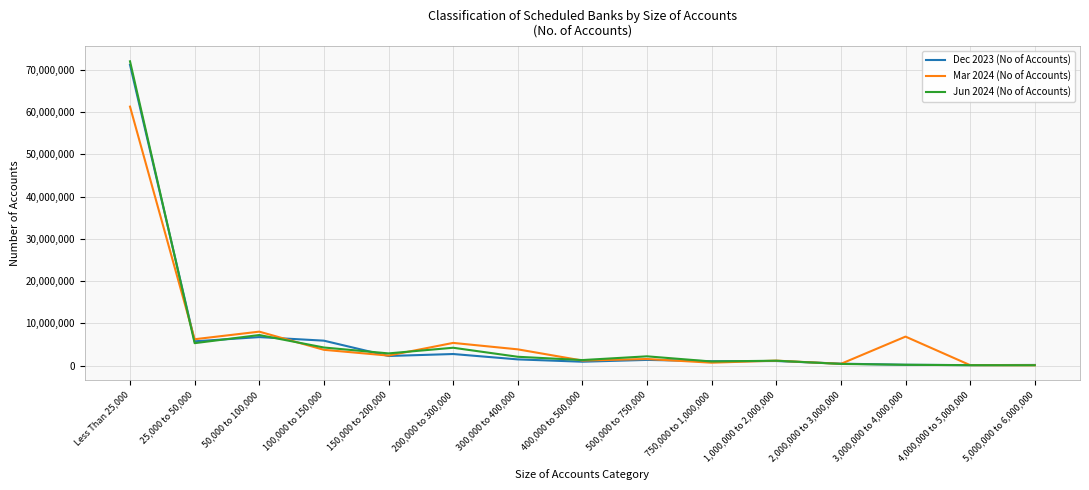

How many lines are shown in the chart?

3